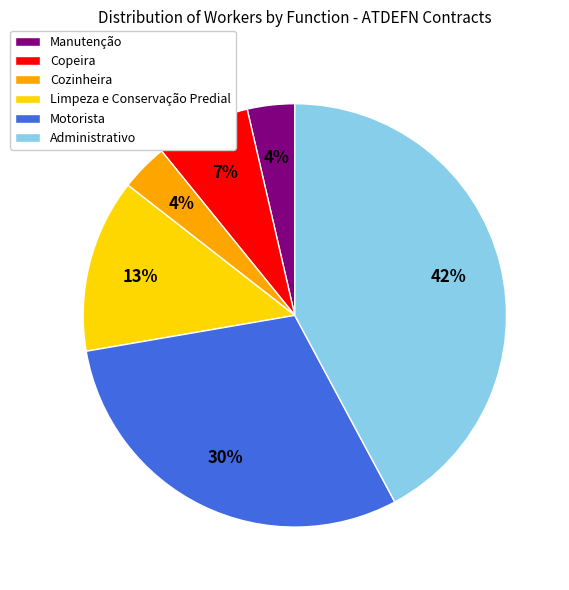

What percentage is the Copeira slice, to the nearest percent?

7%